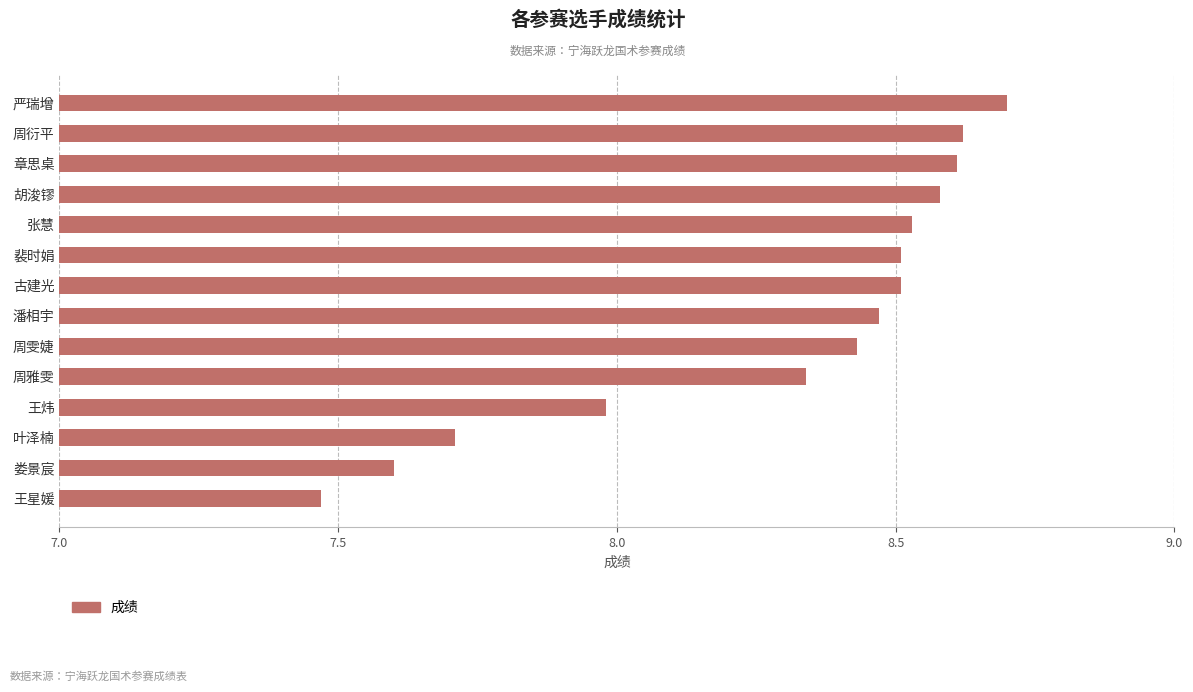

The chart shows a value of 1.9 at 周雯婕. True or false?

False